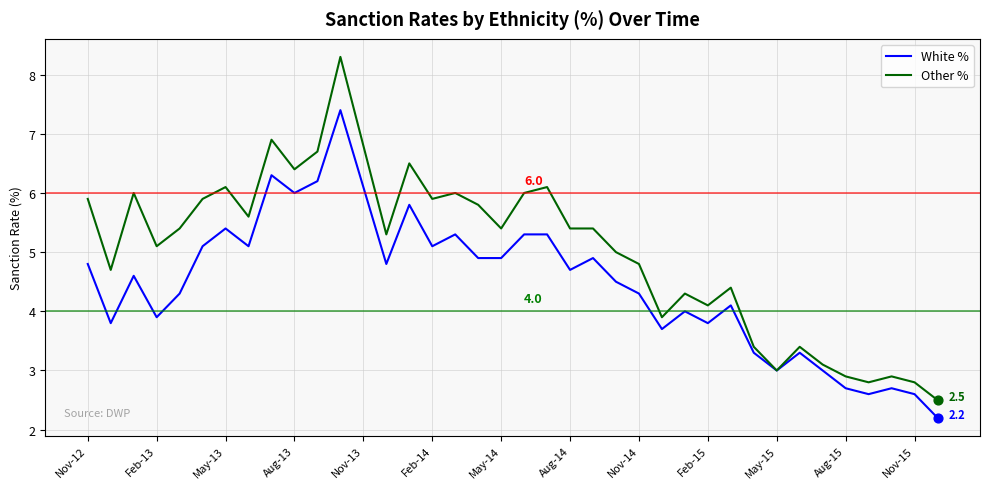

Which series has the widest spread of values?

Other %